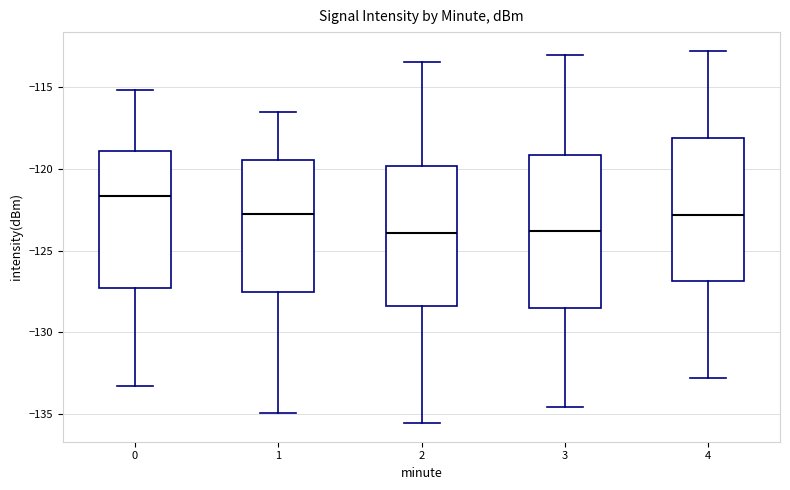

Which box's median line is the highest?

0